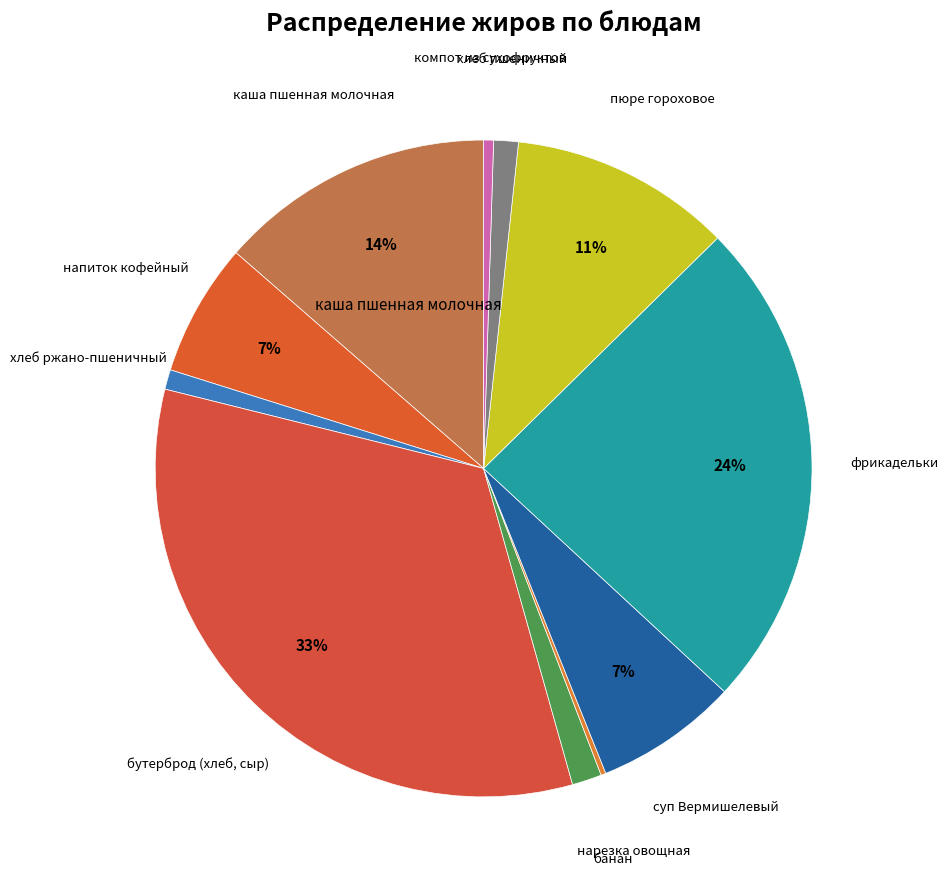

To the nearest percent, what is the average slice percentage?

9%